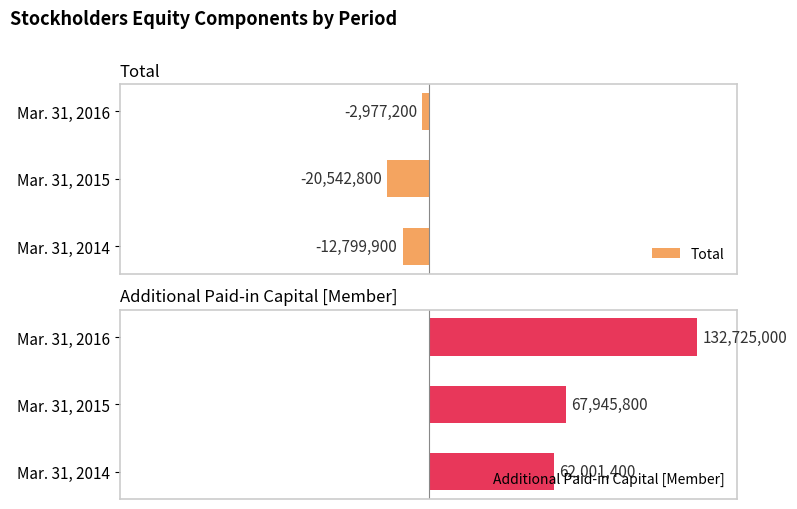

Which series has the largest total across all categories?

Additional Paid-in Capital [Member]